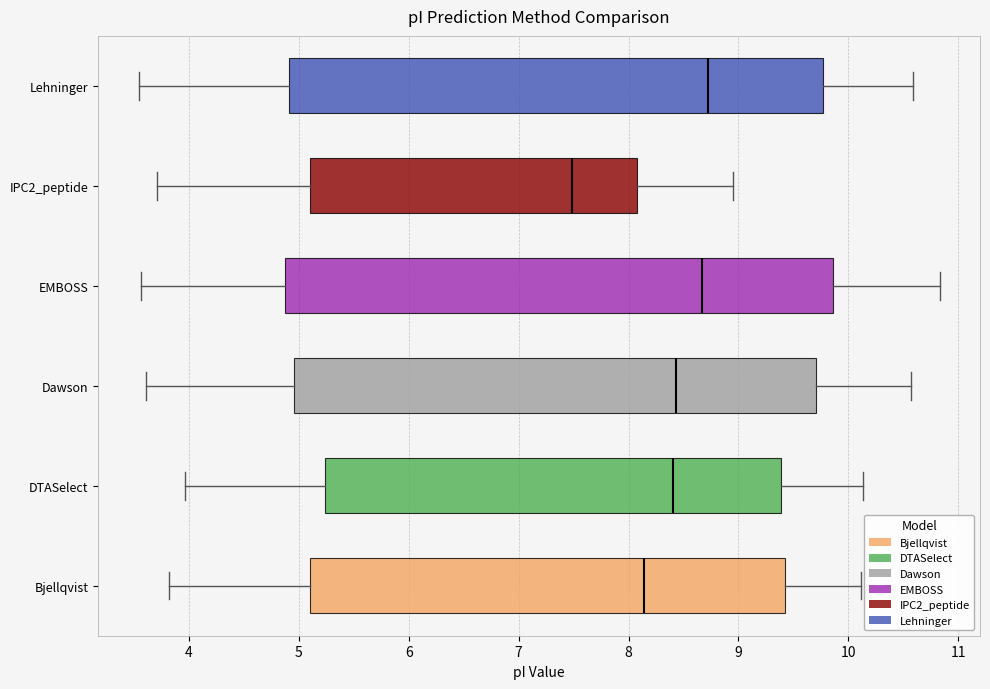

Where does the left whisker of the box for Dawson end on the x-axis? The values are not printed on the chart, so give them approximately, as read against the axis.

3.6